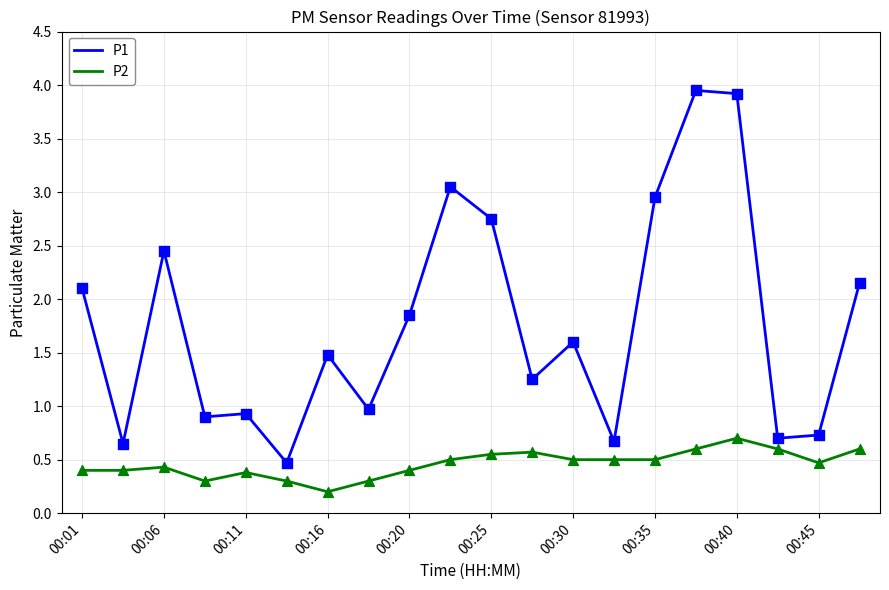

At how many categories does at least one series exceed 0?

20